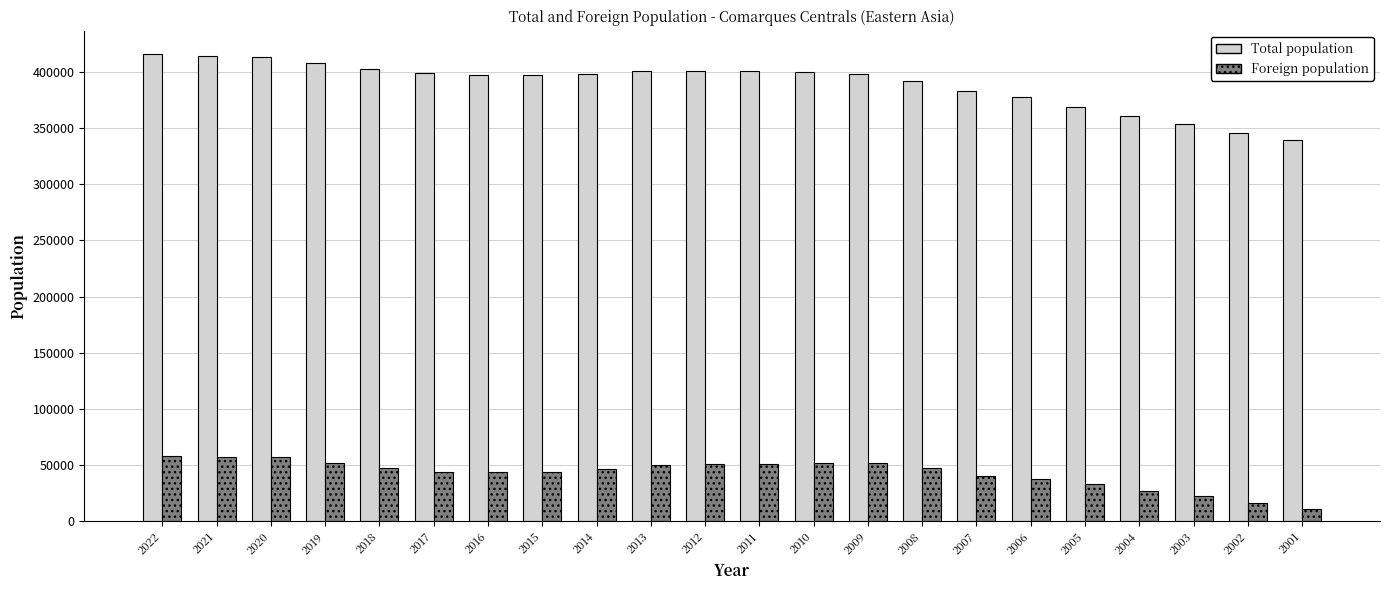

What is the maximum value for Total population?

415668